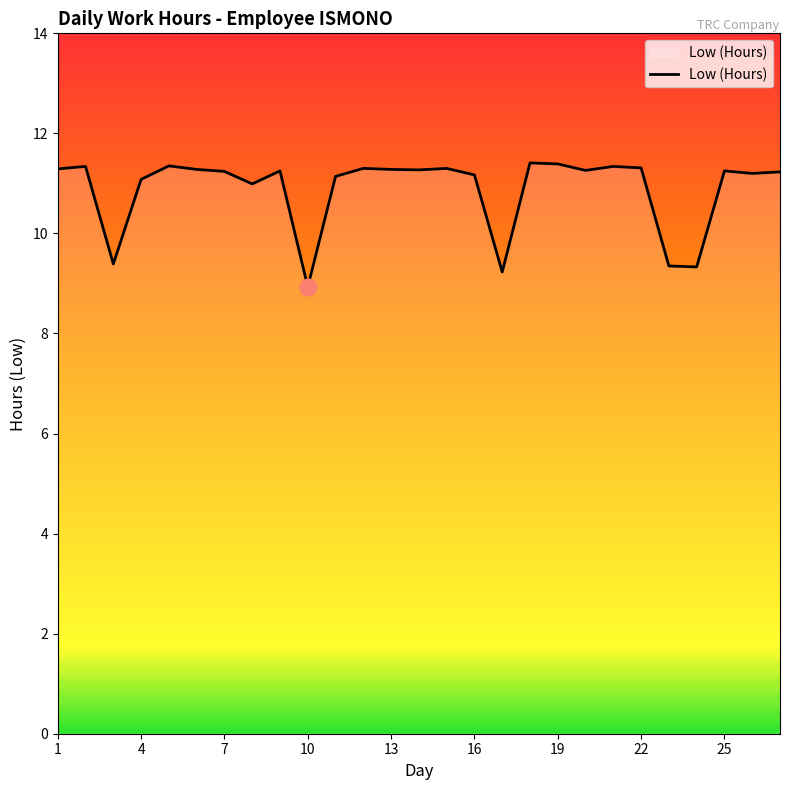

What is the maximum value shown in the chart?

11.4